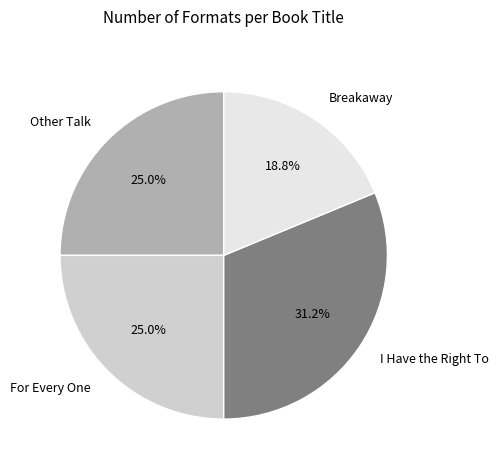

The Other Talk slice represents 15% of the pie. True or false?

False